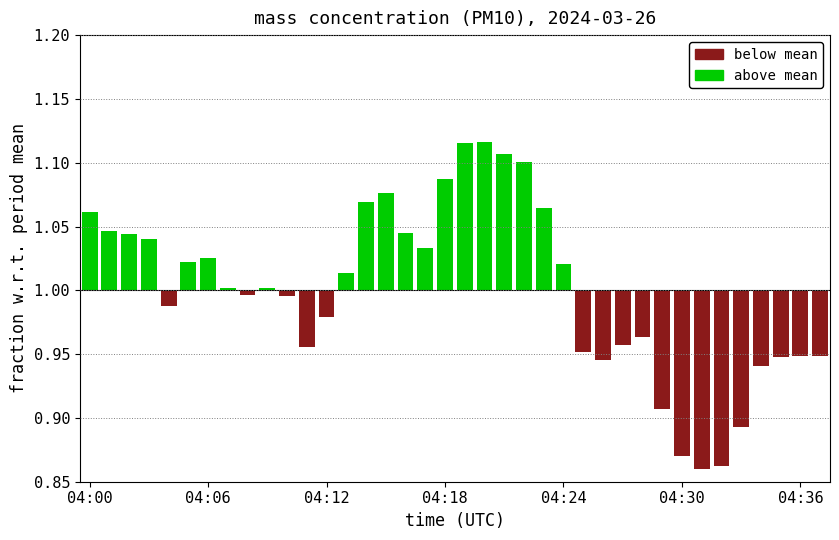

What is the difference between the maximum and minimum values in the below mean series?

0.1